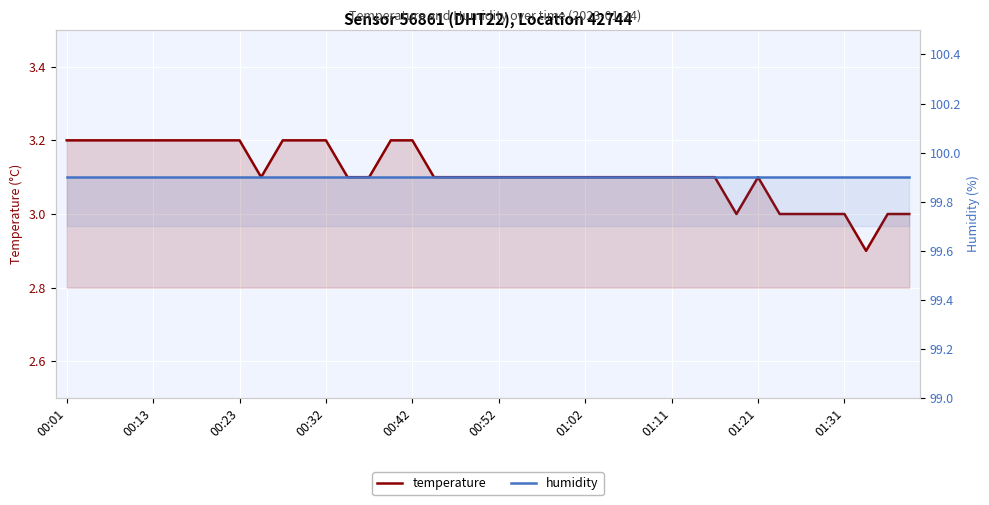

How many temperature values are between 3 and 4?

39